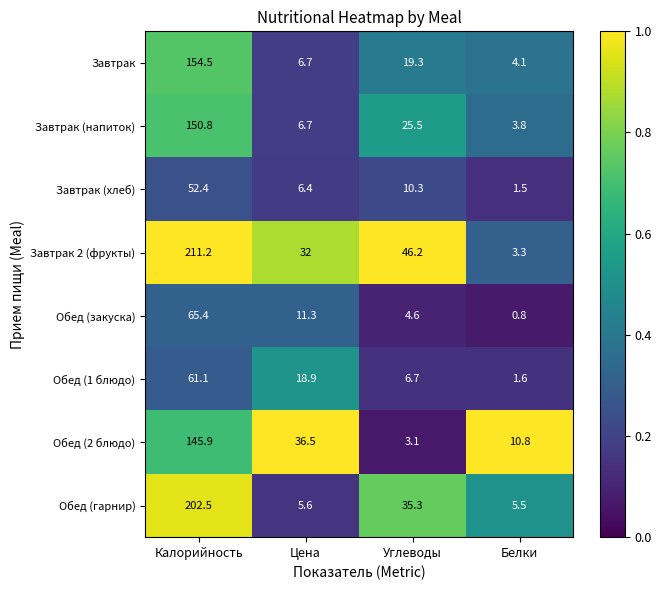

Where does the Завтрак series first go above 19?

Калорийность